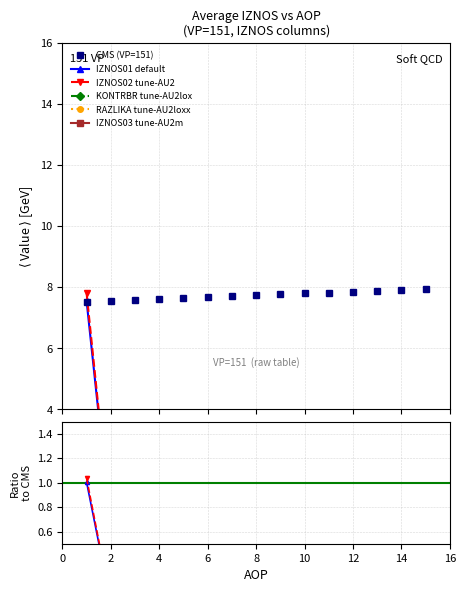

True or false: RAZLIKA and IZNOS02 intersect in this chart.

False